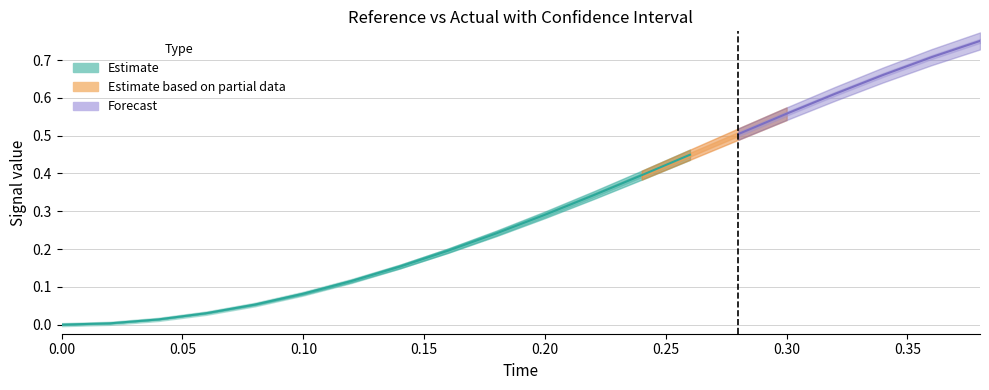

Is the value of time at 5 greater than the value of reference at 12?

No